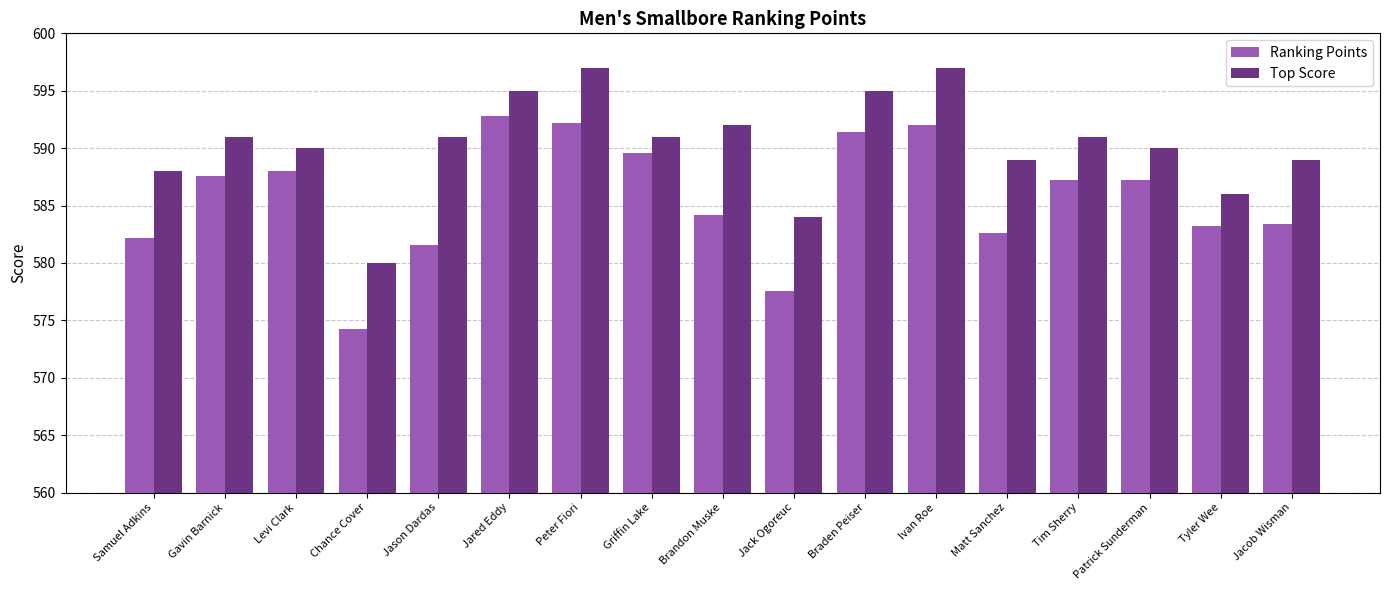

How many categories are shown in the chart?

17